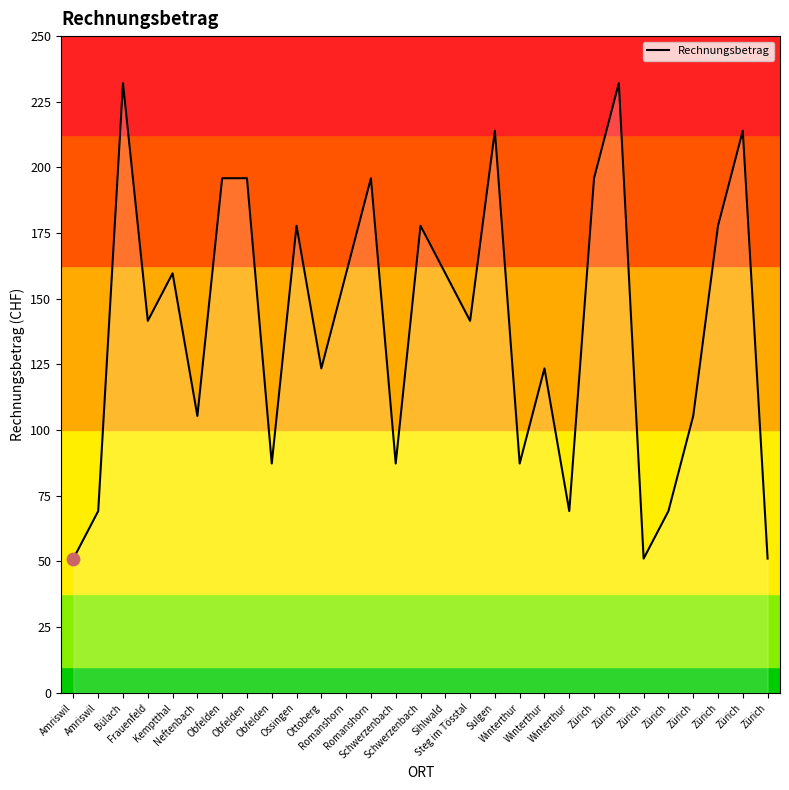

Approximately how many times larger is the value at Obfelden compared to Sulgen?

0.4